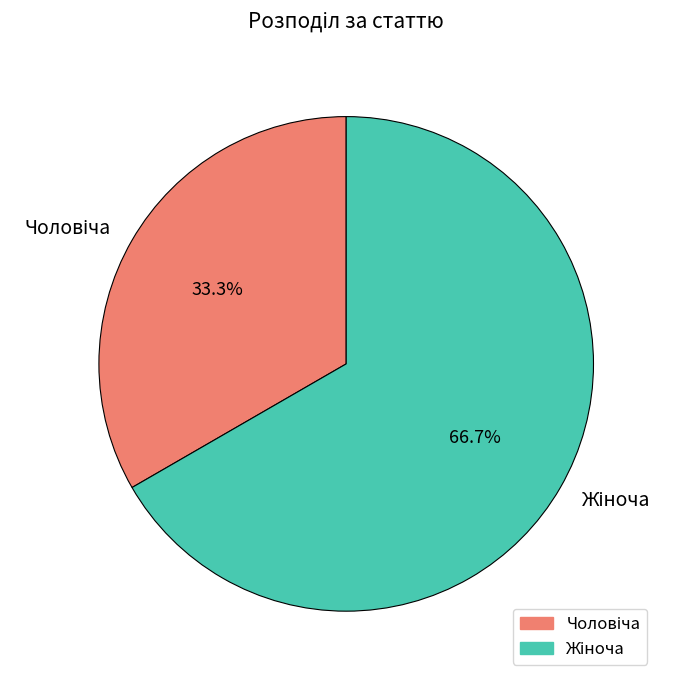

Approximately how many times larger is the value at Чоловіча compared to Жіноча?

0.5